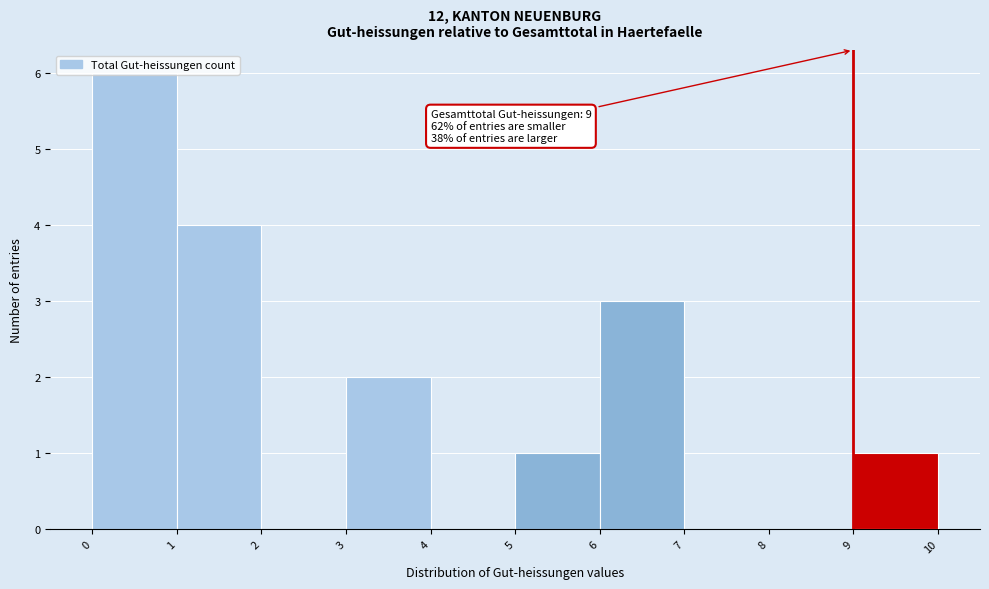

Over which range of the x-axis is the bar tallest?

0 to 1